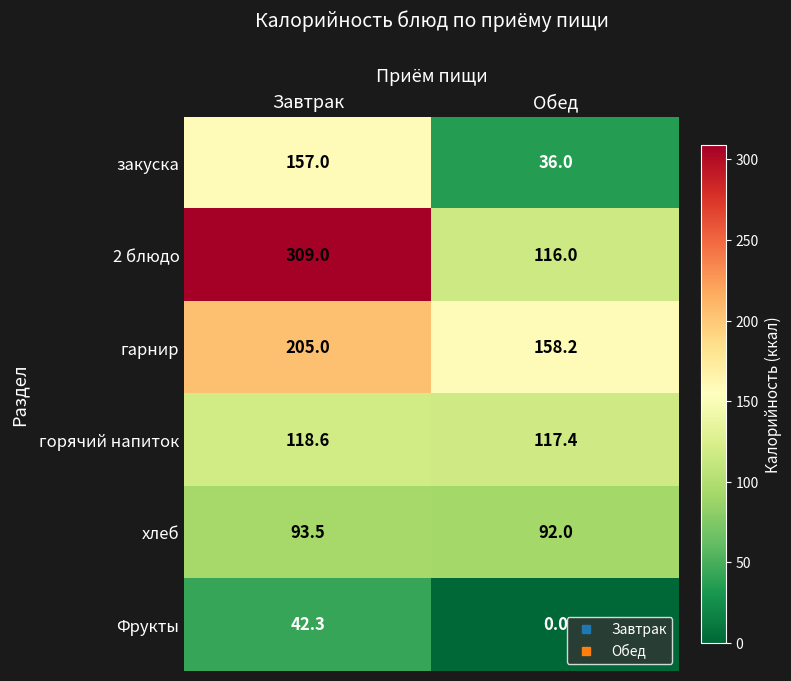

What is the difference between the highest and lowest values at Обед?

158.2